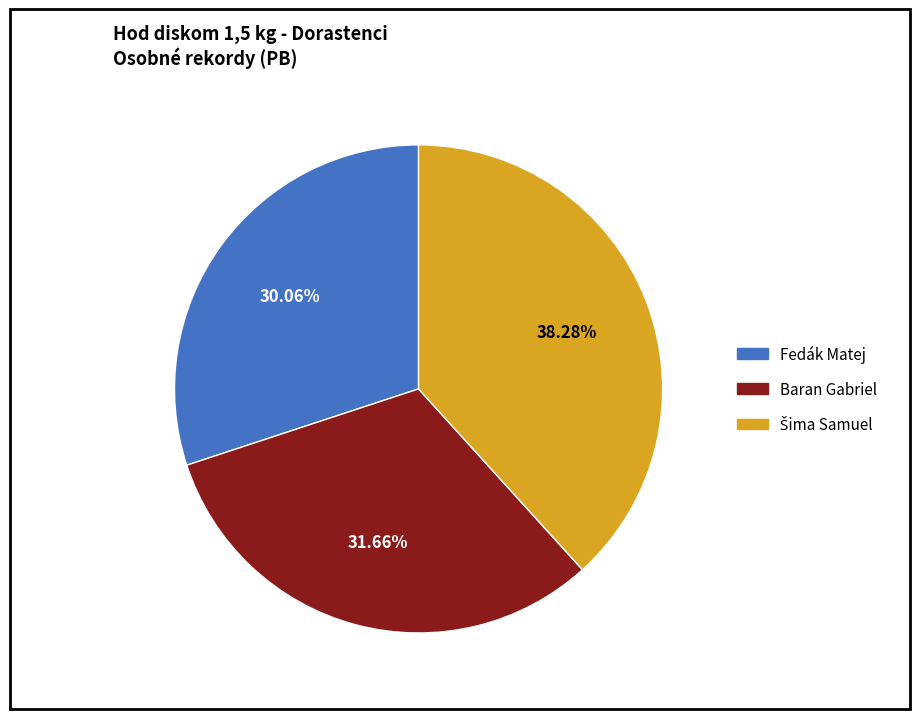

What is the smallest slice in the pie chart?

Fedák Matej